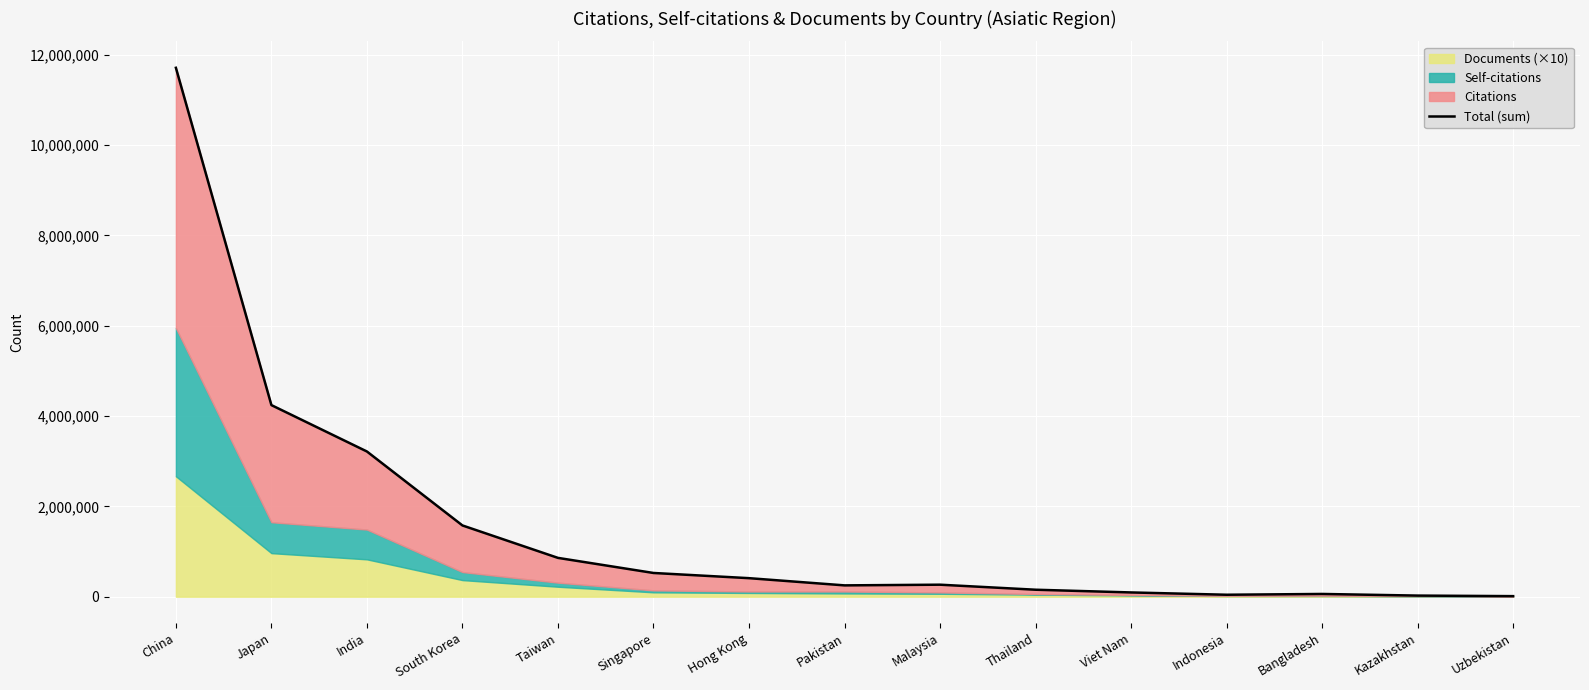

How many values exceed 265882?

7